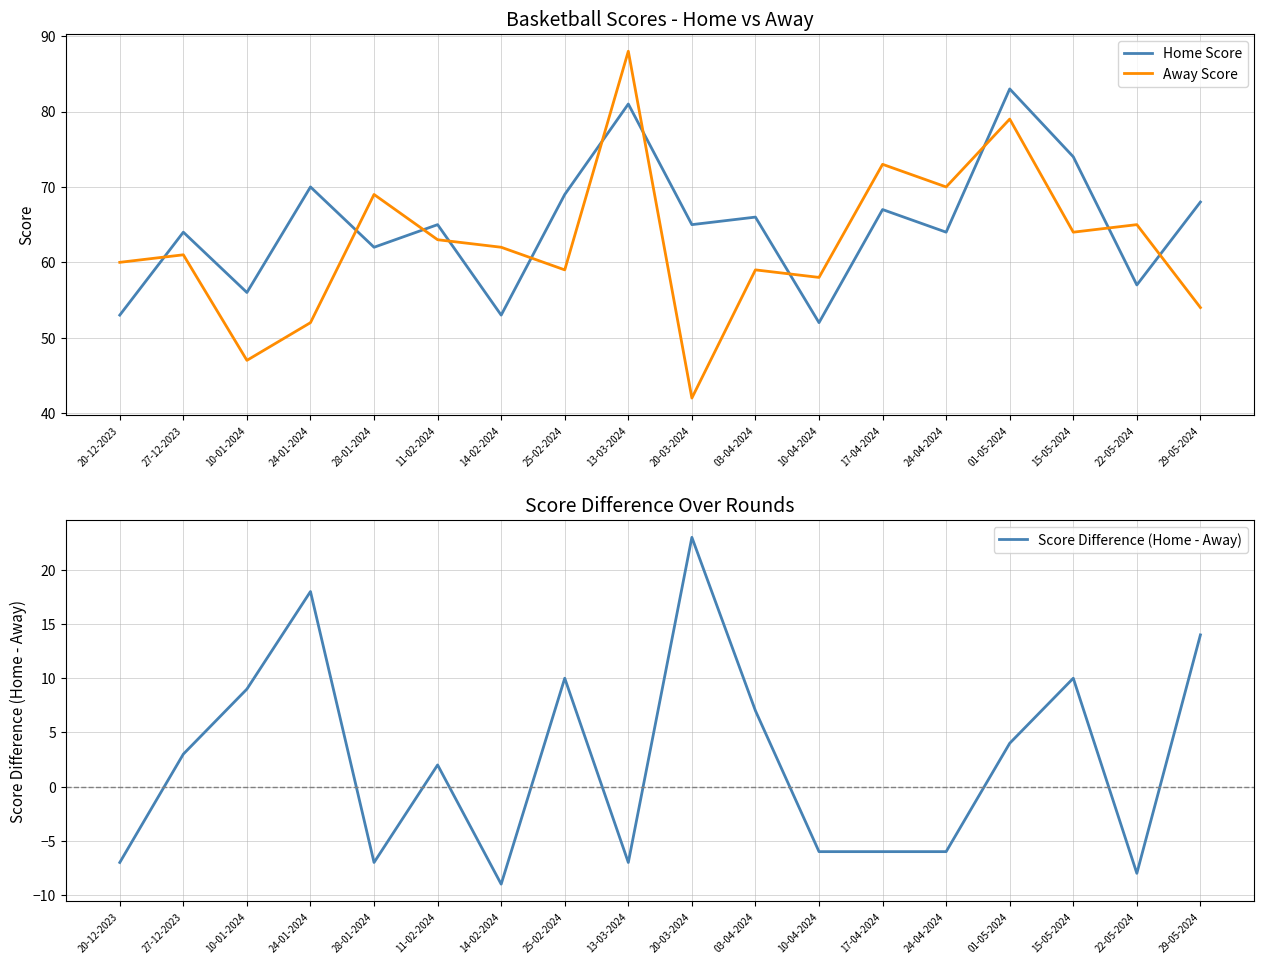

The value of Away Score at 28-01-2024 is 16. True or false?

False